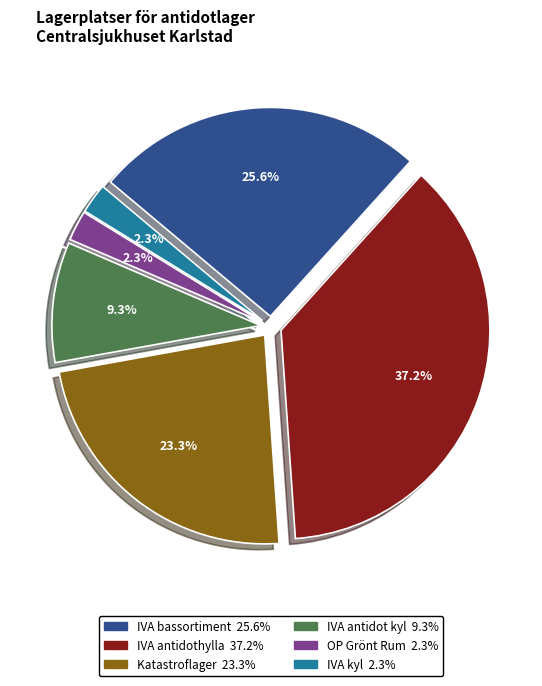

Which category has the biggest portion of the pie?

IVA antidothylla